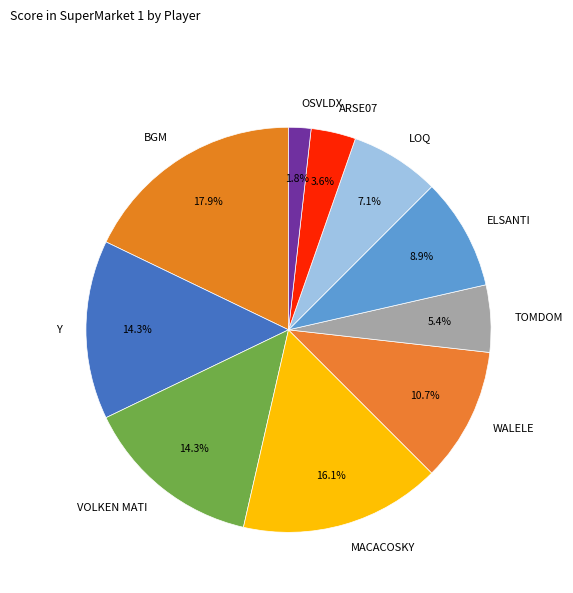

Which slice is the smallest?

OSVLDX